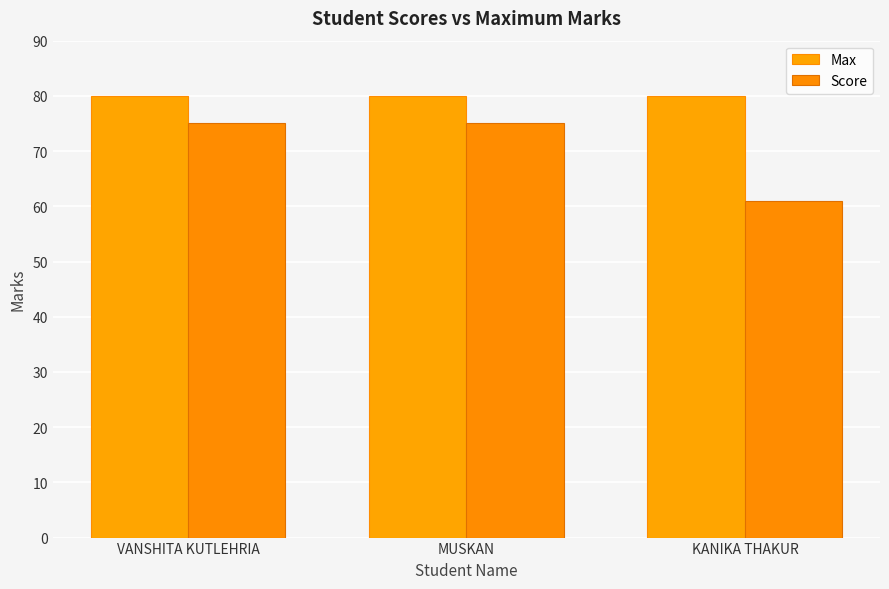

Rank the categories by Max value from highest to lowest.

VANSHITA KUTLEHRIA, MUSKAN, KANIKA THAKUR